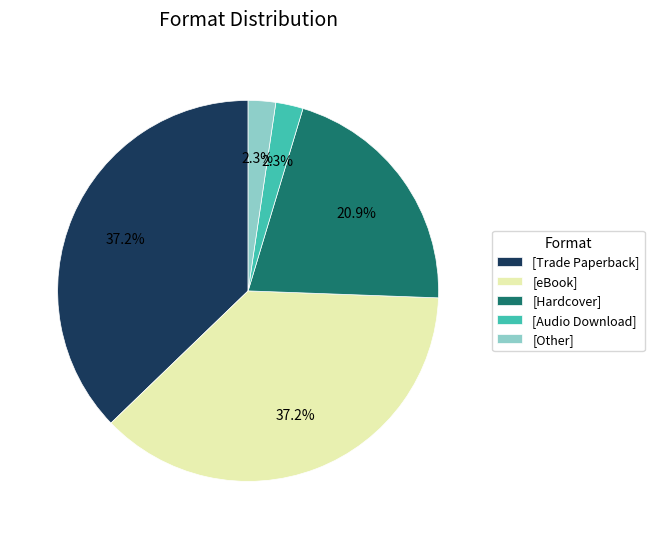

Does any single category account for the majority?

No